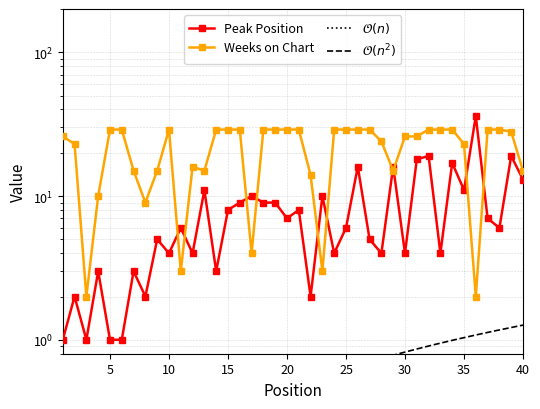

Where is Weeks on Chart nearest to the value 15?

7